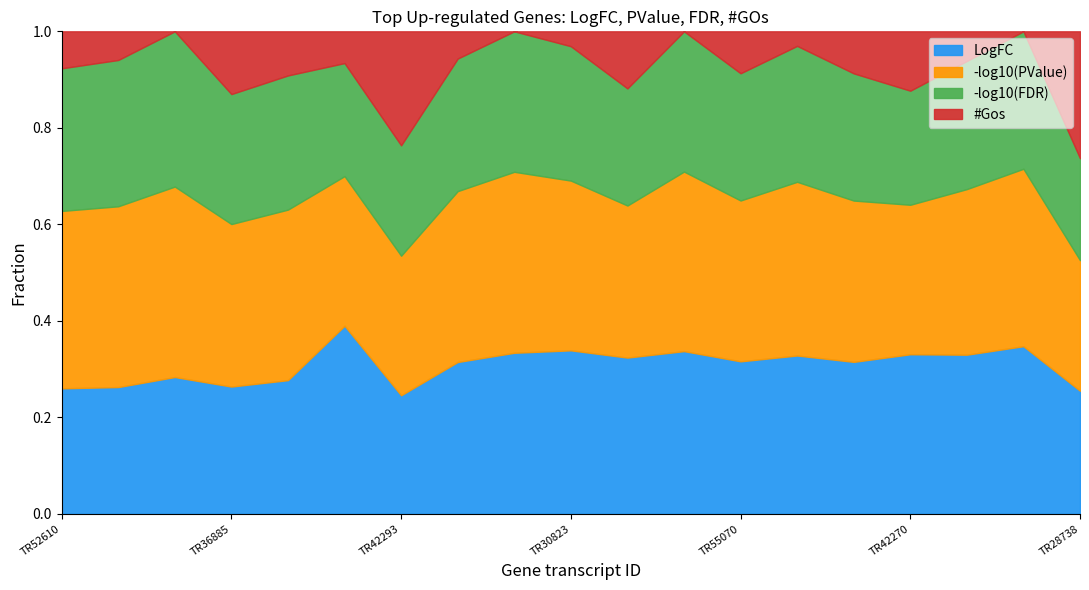

Which category has the highest value in the #Gos series?

TR42293|c6_g1_i8